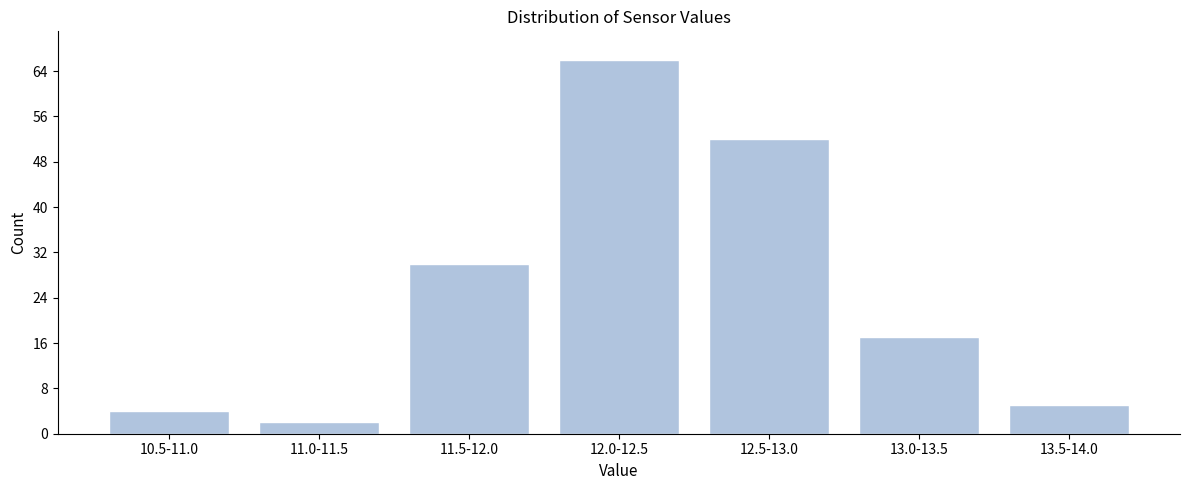

Reading right to left, extract all data points from this chart.

5	17	52	66	30	2	4